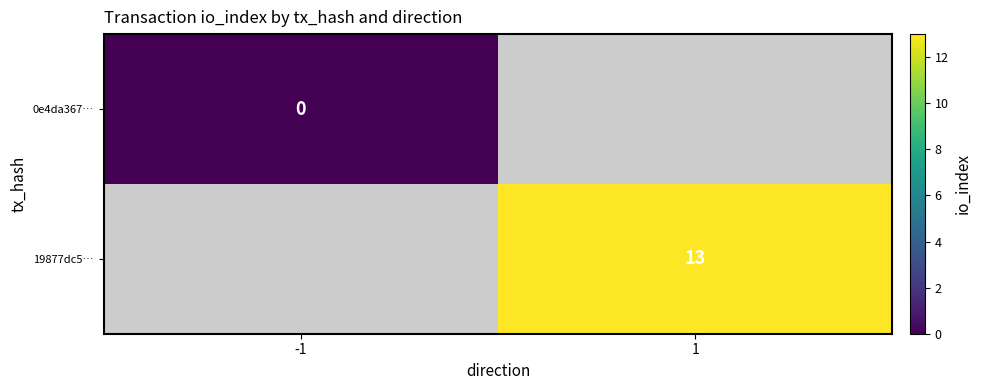

Is it true that 19877dc5… equals 6 at 1?

False